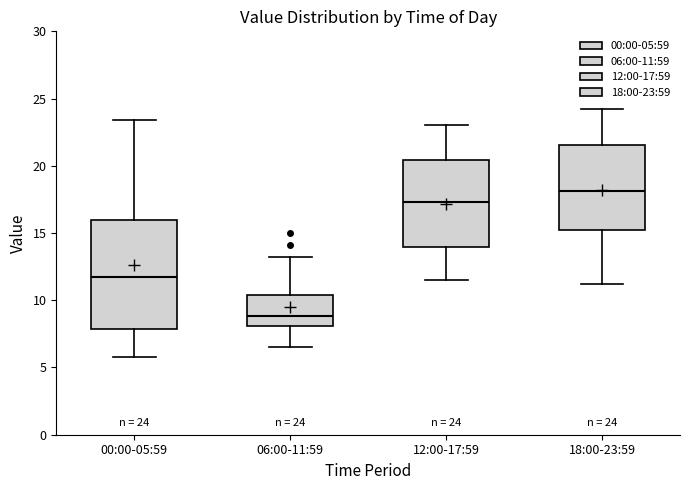

Which box is the tallest, from its lower edge to its upper edge?

00:00-05:59